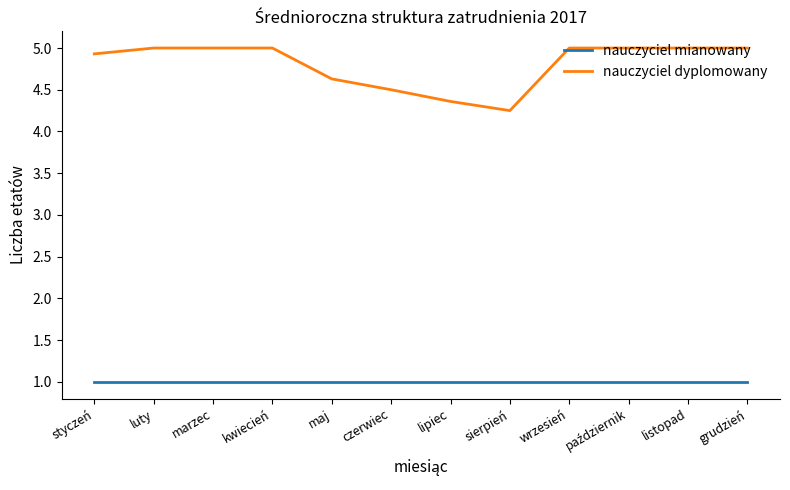

What is the lowest value of the nauczyciel mianowany series?

1.0